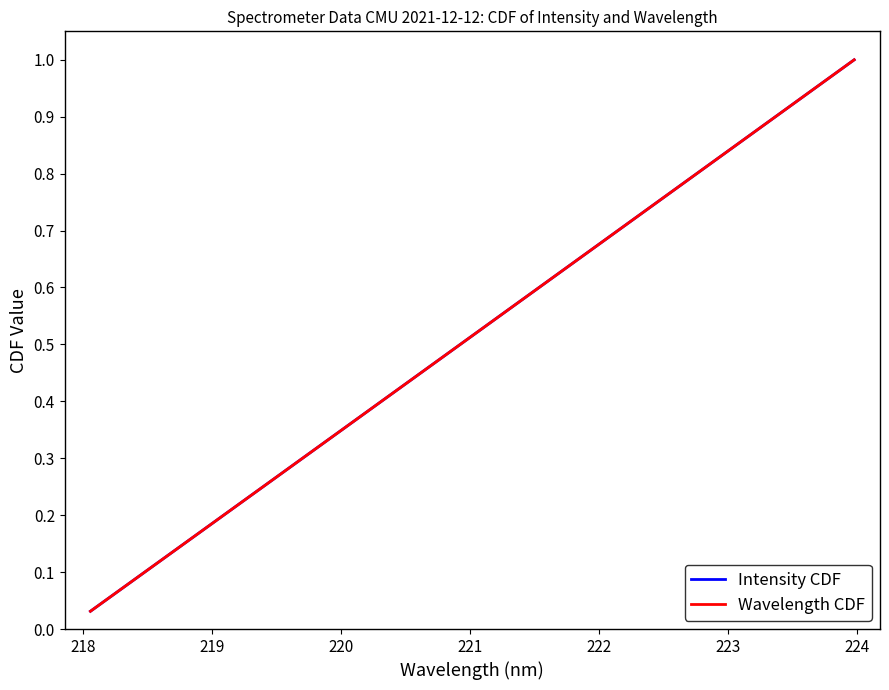

What is the maximum value shown in the chart?

1.0